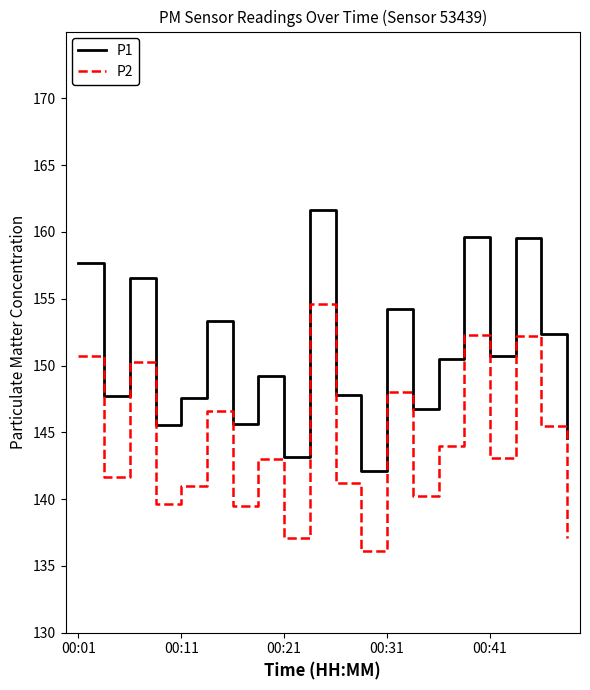

What is the greatest value displayed?

161.7